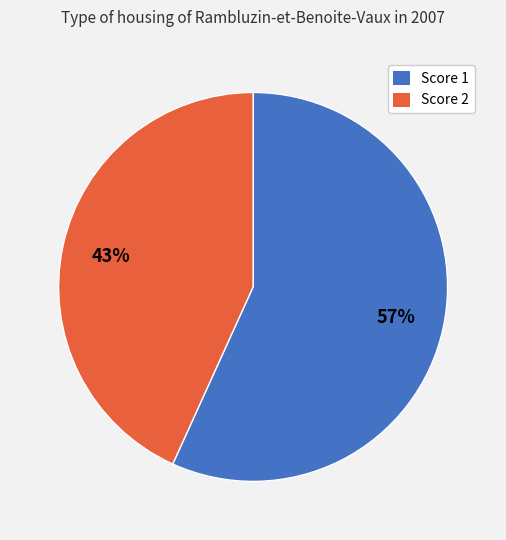

To the nearest percent, what is the average slice percentage?

50%